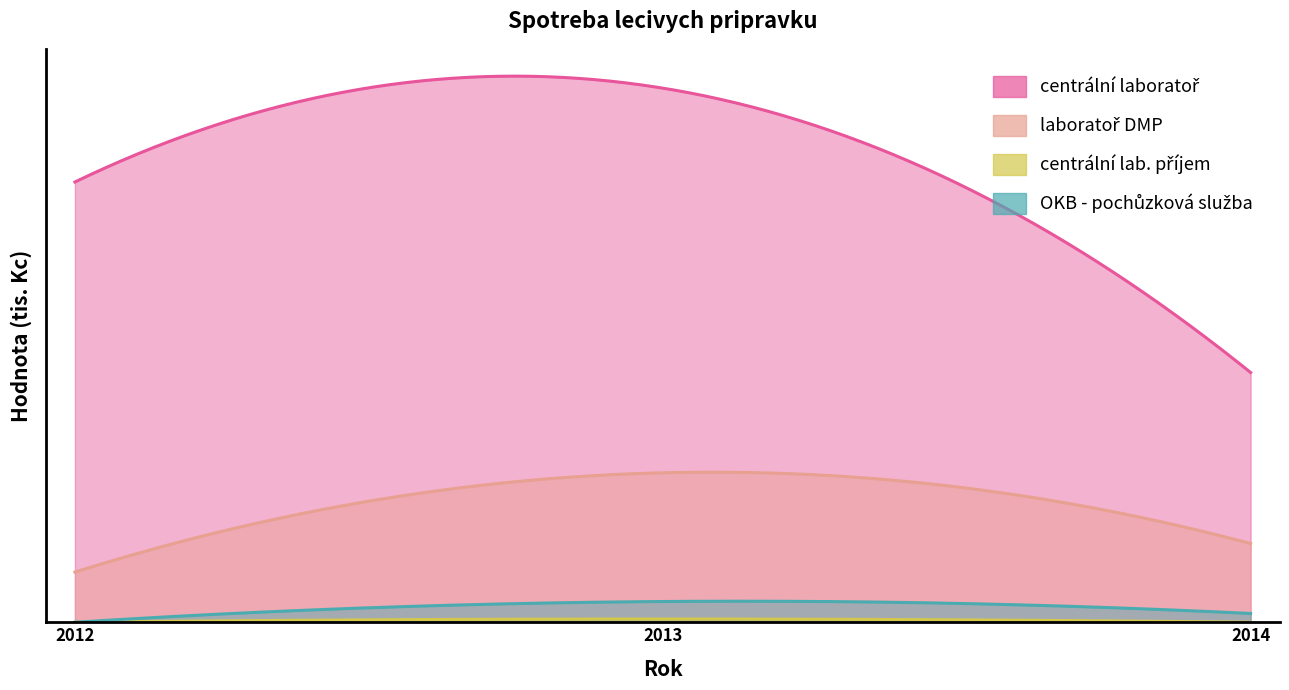

Reading right to left, extract all data points from this chart.

centralni laborator: 5.5	11.8	9.8
laborator DMP: 1.7	3.3	1.1
centralni laboratorni prijem: 0.0	0.1	0.0
OKB - pochuzková sluzba: 0.2	0.5	0.0